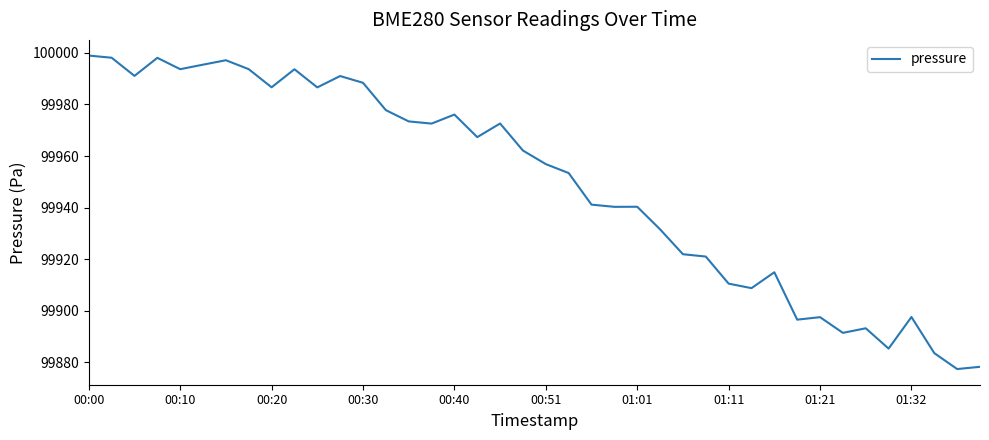

What is the average value?

99948.9